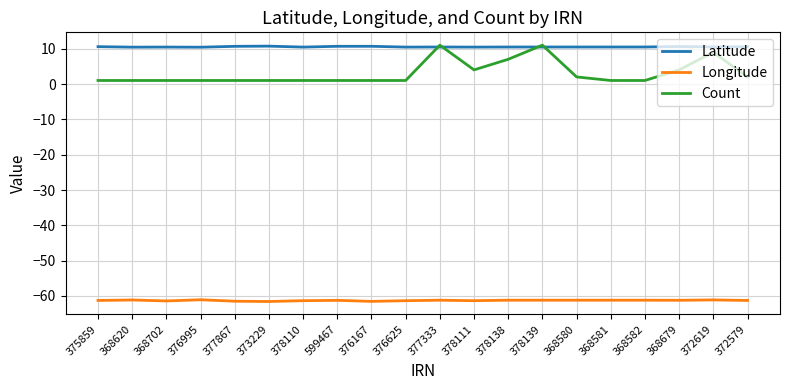

What is the smallest value displayed?

-61.6